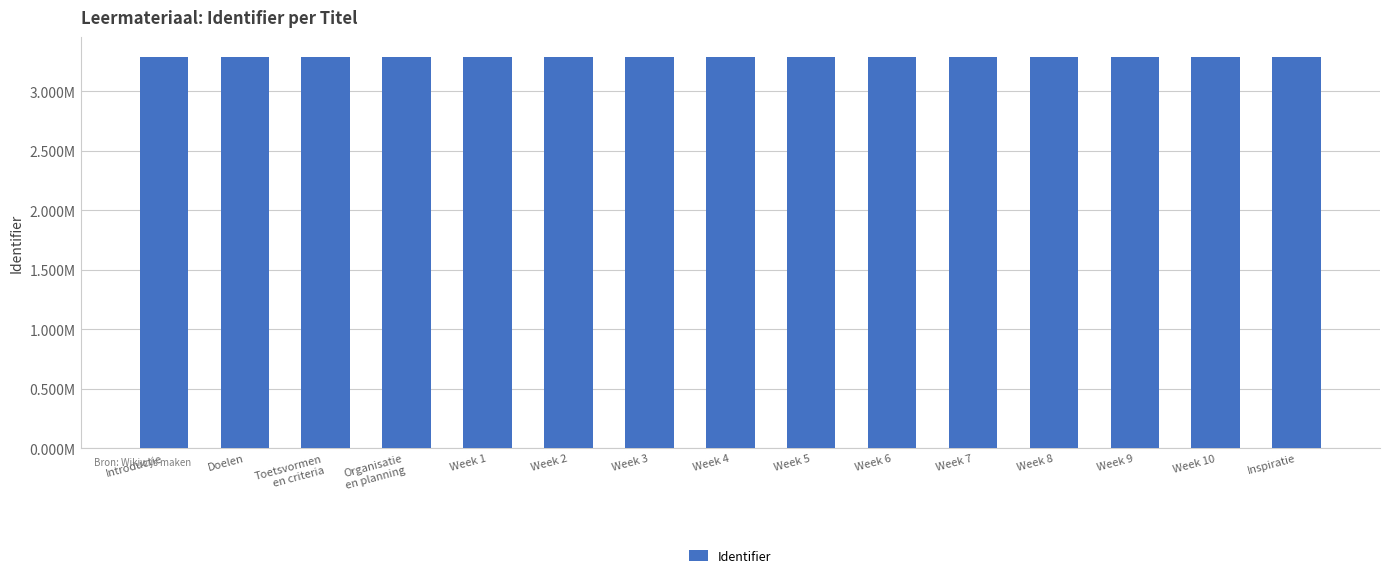

Are the bars horizontal?

No